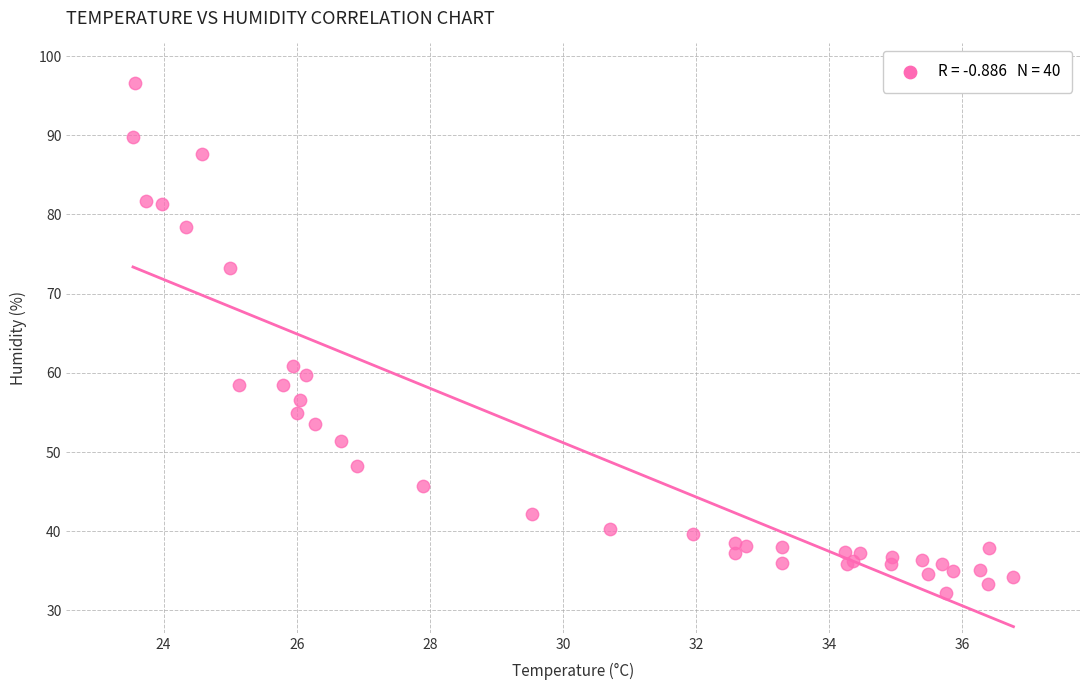

What Y value in the scatter plot is closest to 64?

60.9